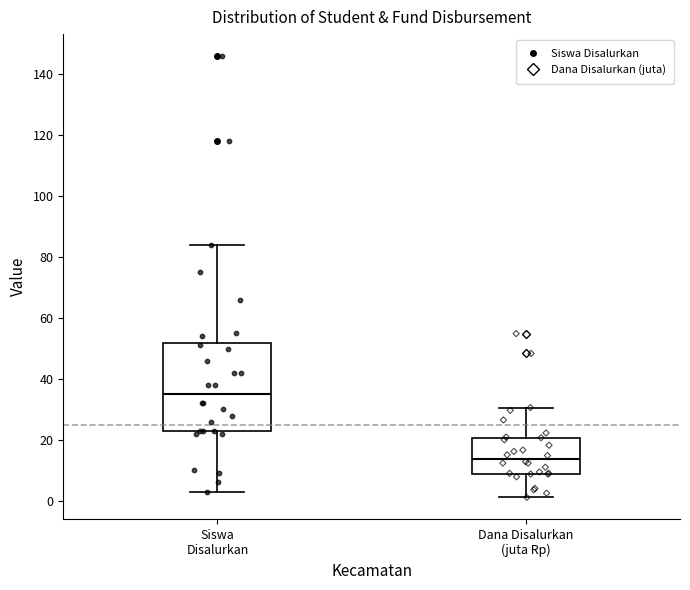

Reading left to right, read every box against the y-axis: the position of its median line, the range the box covers, and the ends of its whiskers. The values are not printed on the chart, so give them approximately, as read against the axis.

Siswa Disalurkan: median 36, box 24 to 52, whiskers 4 to 84
Dana Disalurkan (juta Rp): median 14, box 8 to 20, whiskers 2 to 30